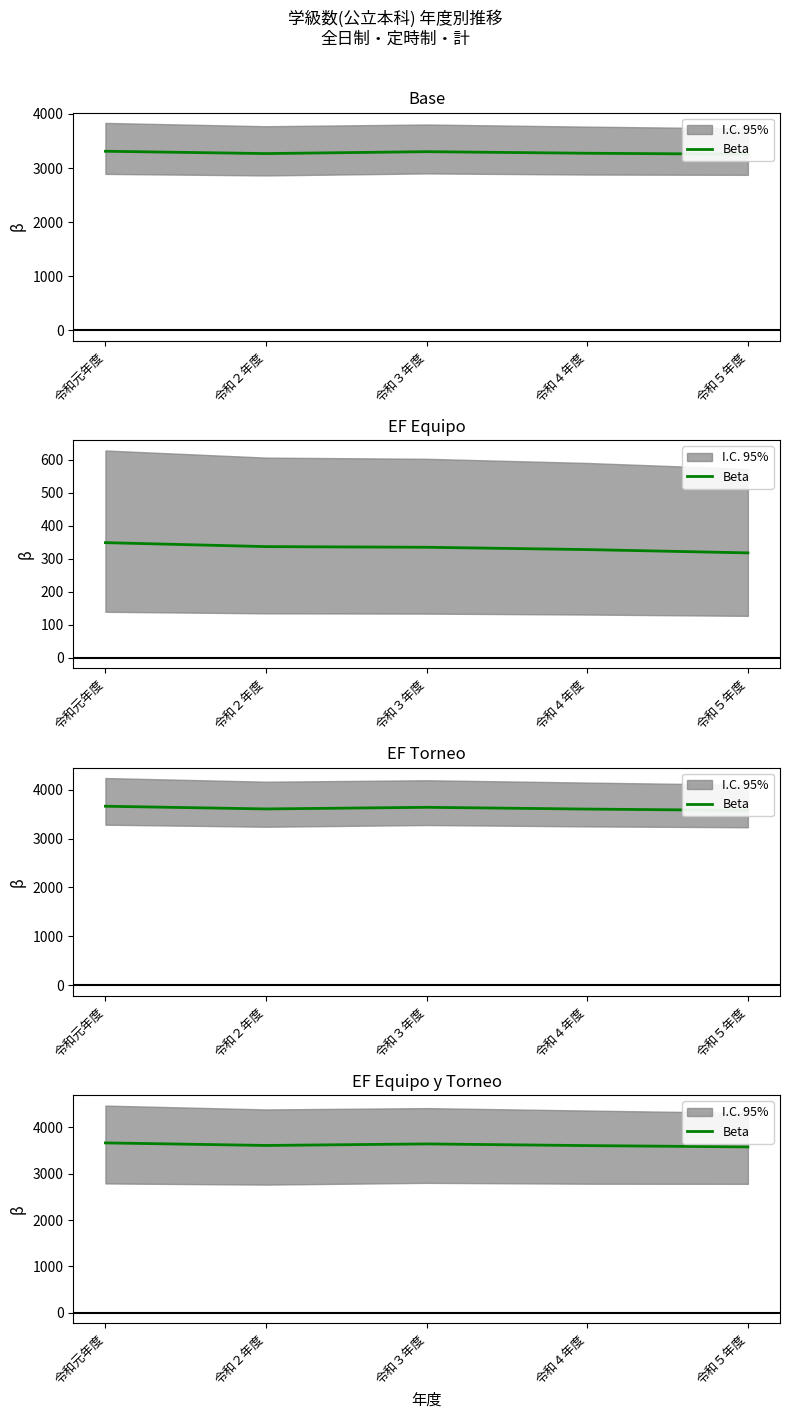

List the labels in order of value, smallest first.

令和５年度, 令和４年度, 令和２年度, 令和３年度, 令和元年度